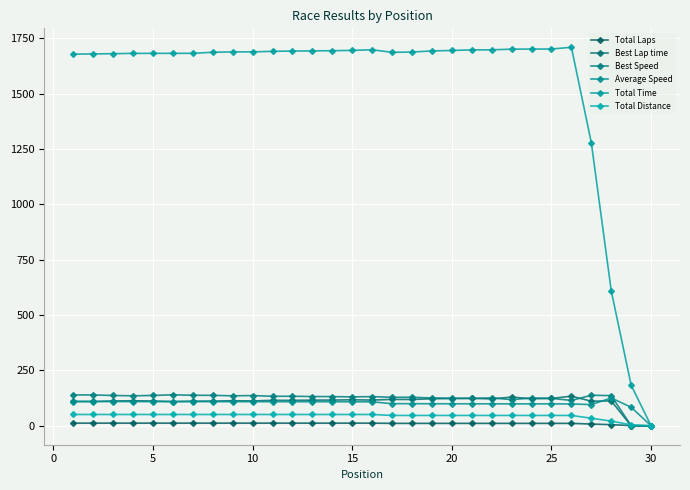

True or false: Best Speed and Total Time cross at least once.

False